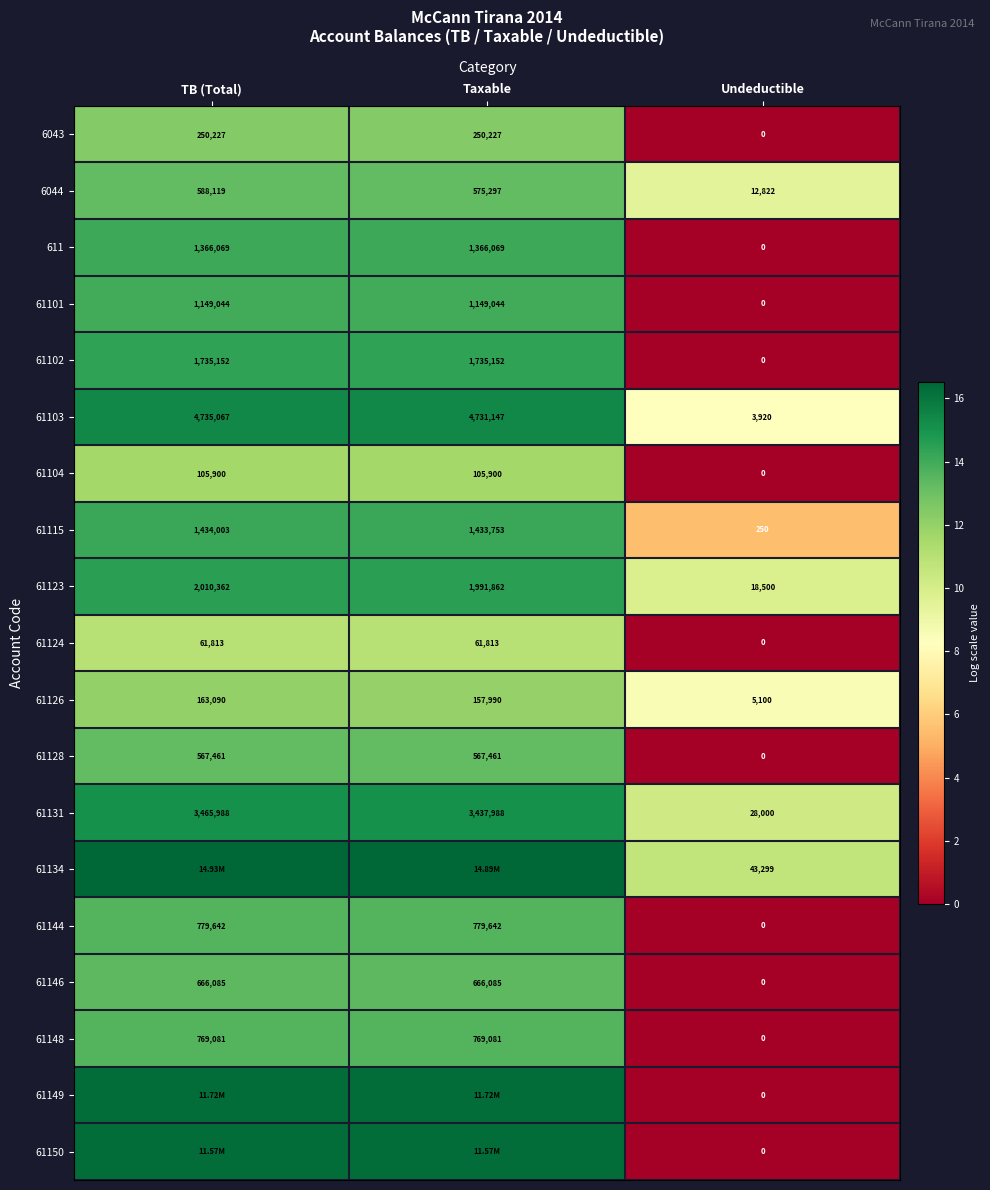

Is the value of 61128 at TB (Total) greater than the value of 61123 at Taxable?

No